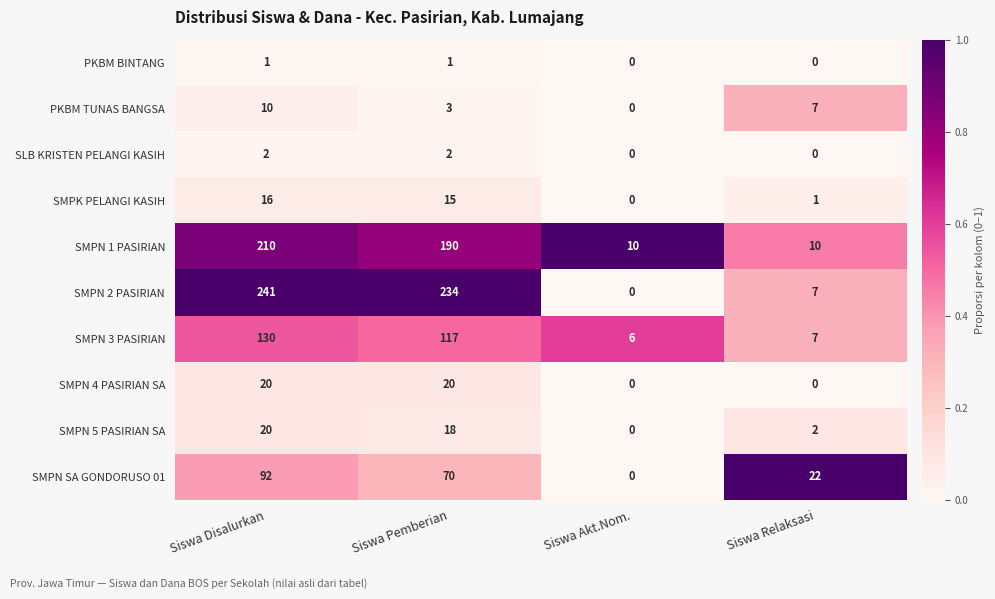

Rank the categories by SMPN 3 PASIRIAN value from highest to lowest.

Siswa Disalurkan, Siswa Pemberian, Siswa Relaksasi, Siswa Akt.Nom.